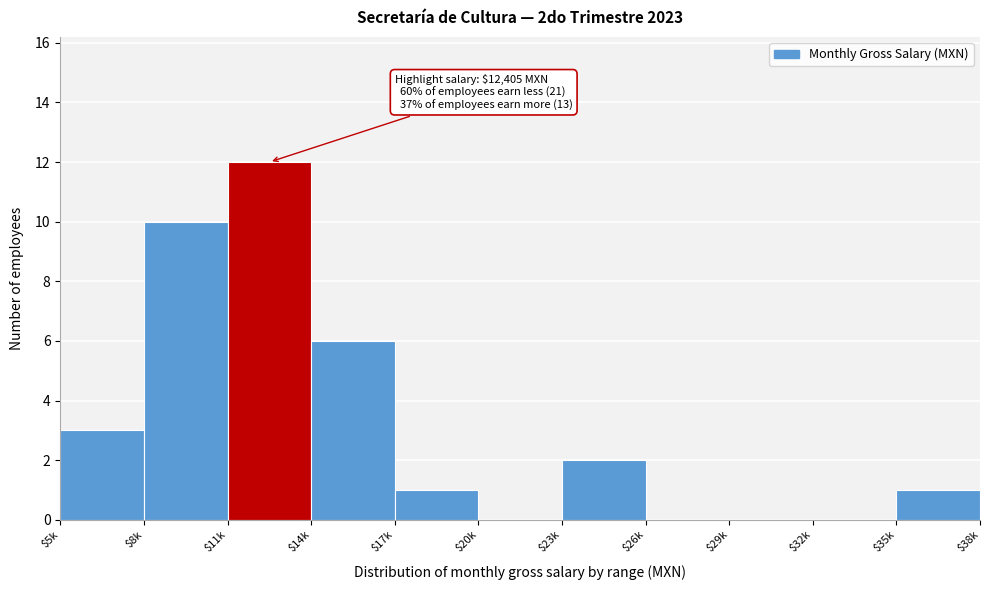

Which category has the highest value across all series?

$11k